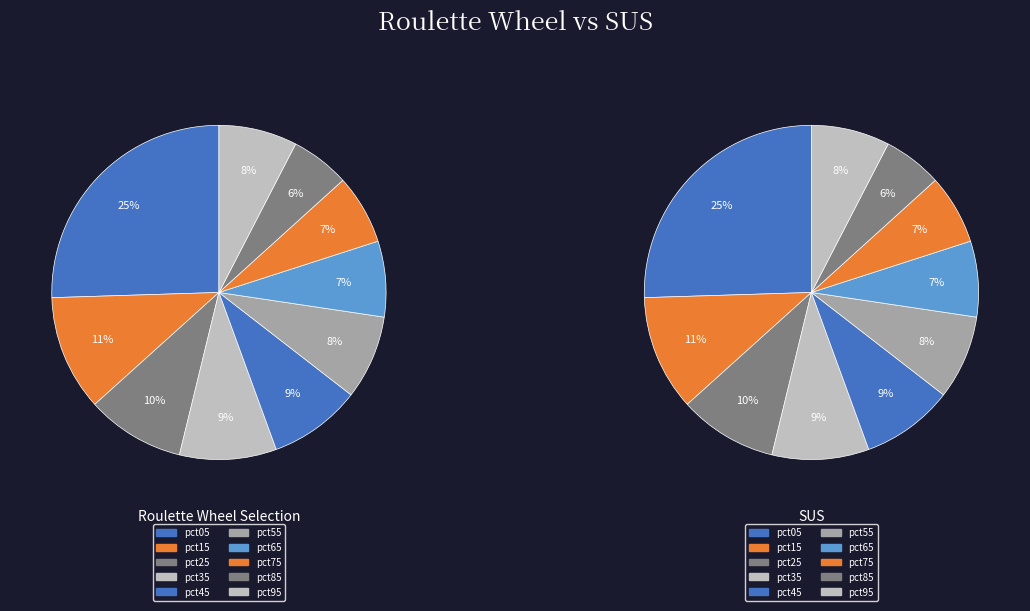

To the nearest percent, what is the average slice percentage?

10%